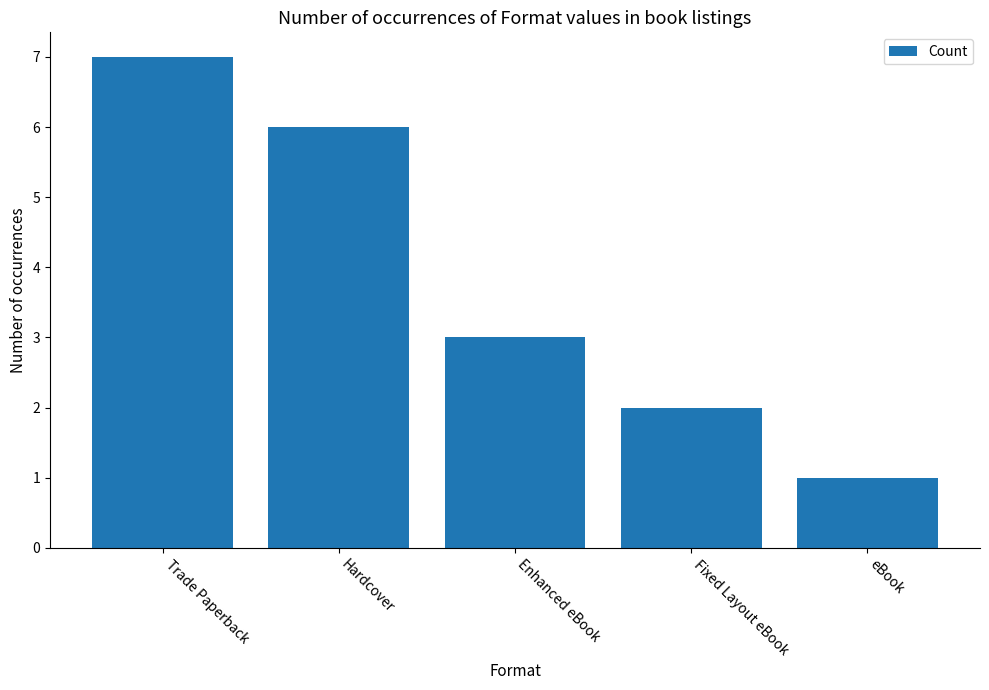

What is the label of the 1st bar from the right?

eBook